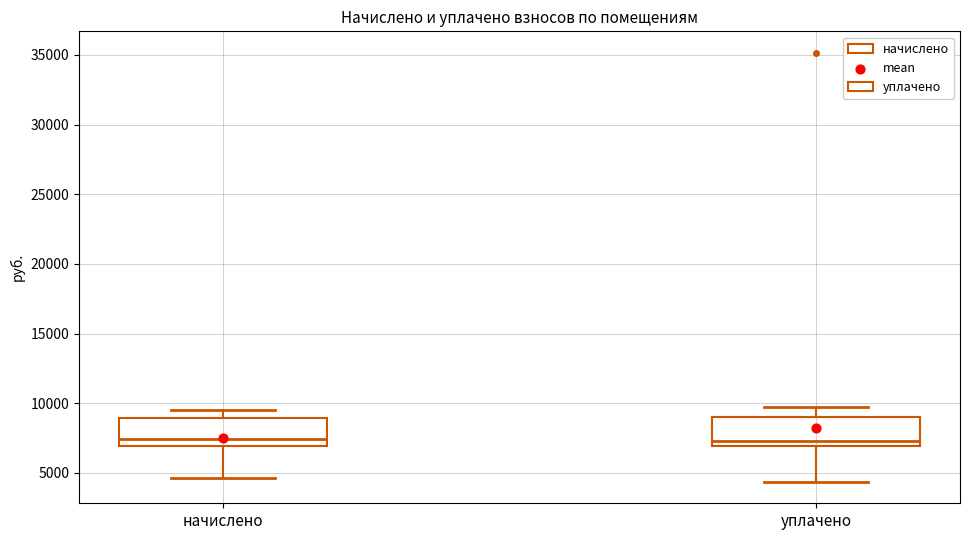

Reading left to right, read every box against the y-axis: the position of its median line, the range the box covers, and the ends of its whiskers. The values are not printed on the chart, so give them approximately, as read against the axis.

начислено: median 7500, box 7000 to 9000, whiskers 4500 to 9500
уплачено: median 7500, box 7000 to 9000, whiskers 4500 to 9500